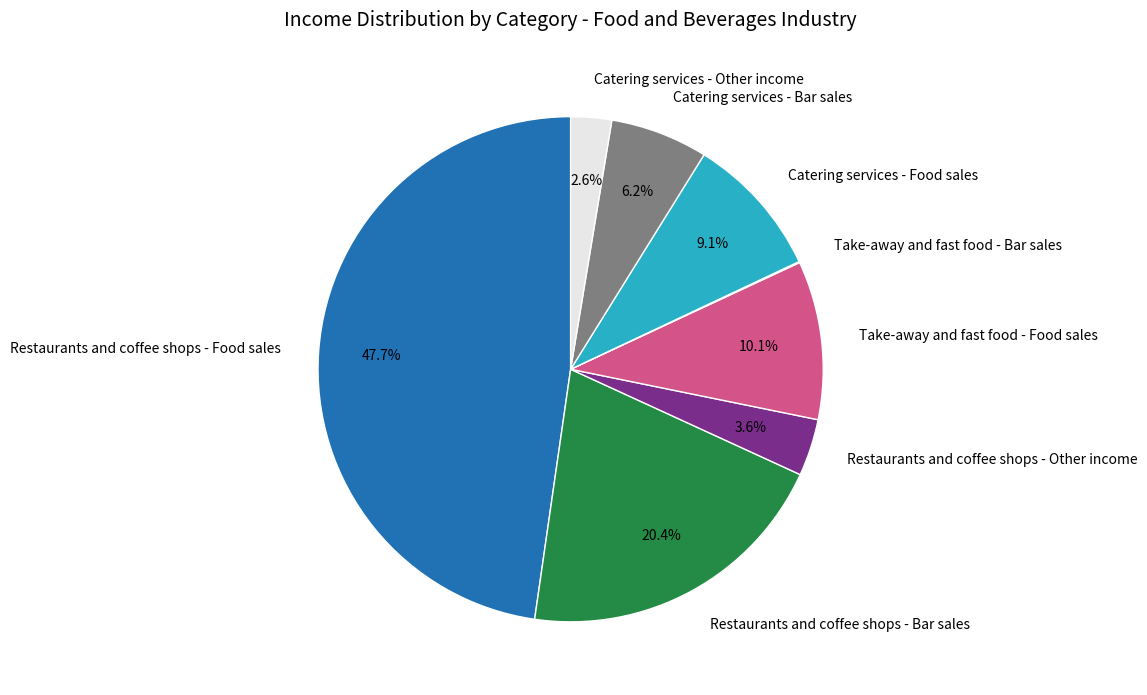

Is it true that Take-away and fast food - Food sales is 10% of the pie?

True